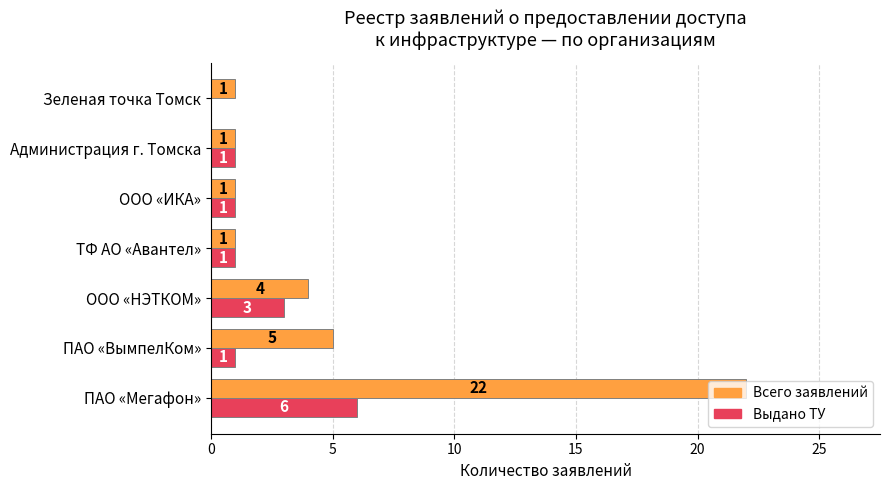

Count the Выдано ТУ values in the range 1 to 3.

5